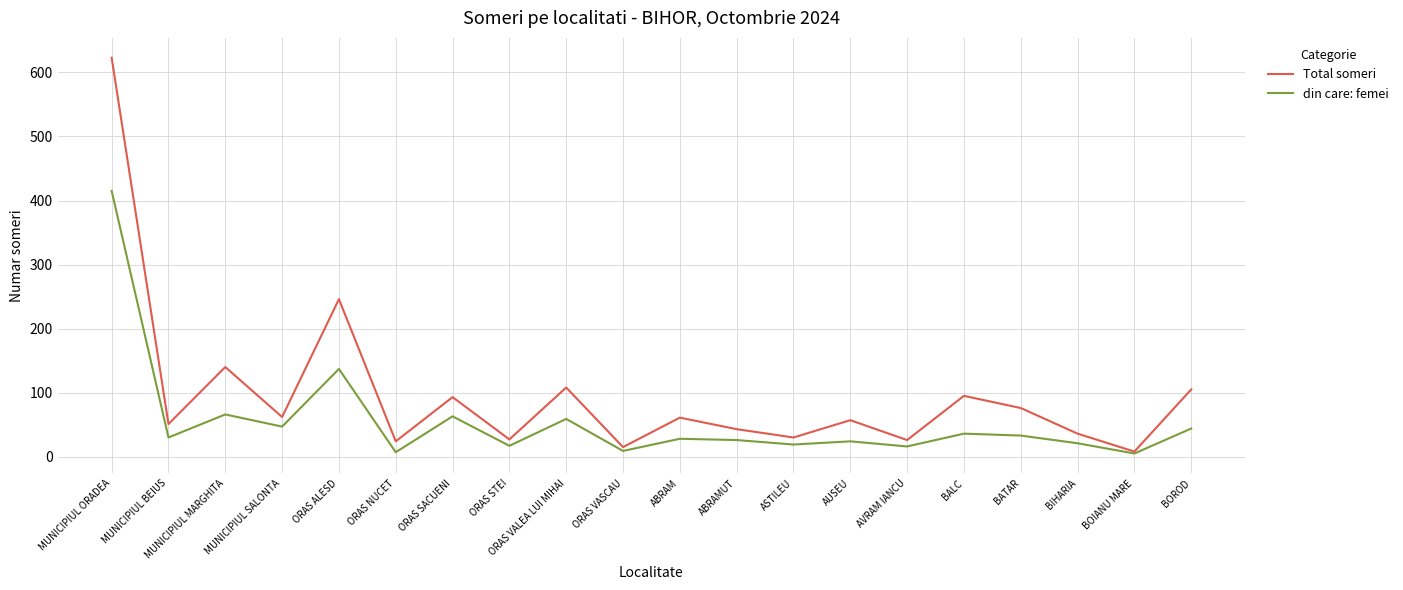

Where is din care: femei nearest to the value 210?

ORAS ALESD